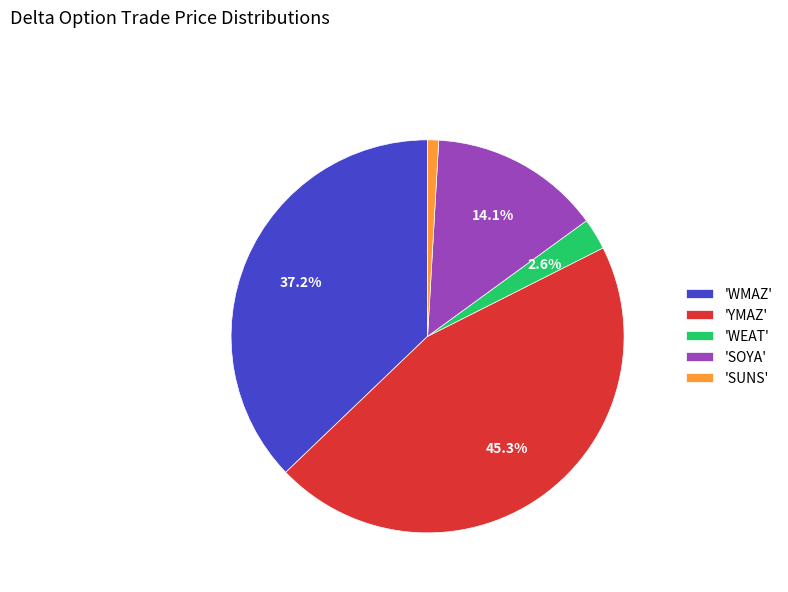

Which category has the biggest portion of the pie?

'YMAZ'